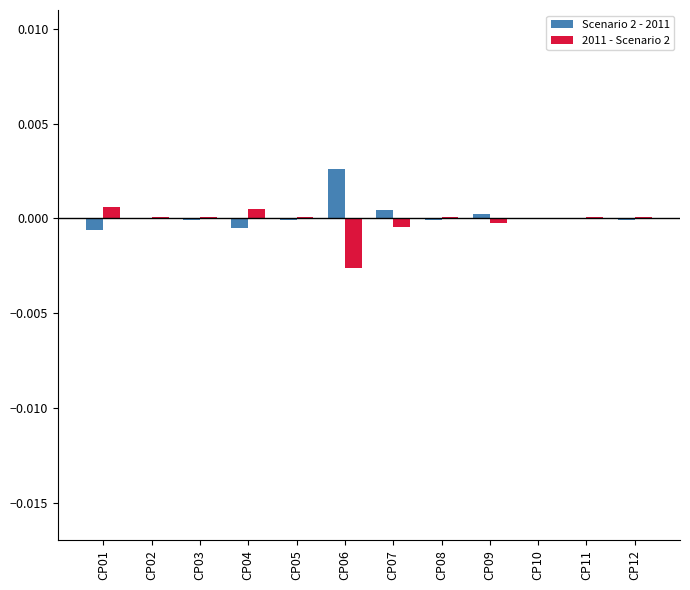

How many data points does each series have?

12